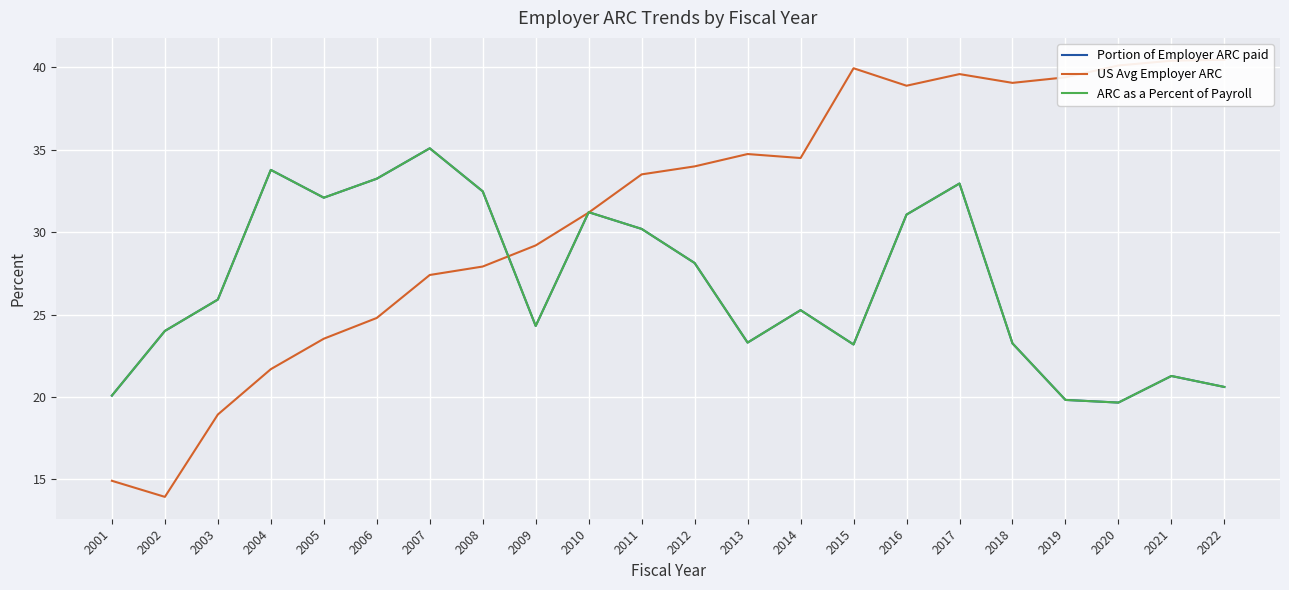

Reading left to right, list all the values displayed in this chart.

Portion of Employer ARC paid: 2001=20.1	2002=24.0	2003=25.9	2004=33.8	2005=32.1	2006=33.2	2007=35.1	2008=32.5	2009=24.3	2010=31.2	2011=30.2	2012=28.1	2013=23.3	2014=25.3	2015=23.2	2016=31.1	2017=33.0	2018=23.2	2019=19.8	2020=19.7	2021=21.3	2022=20.6
US Avg Employer ARC: 2001=14.9	2002=13.9	2003=18.9	2004=21.7	2005=23.5	2006=24.8	2007=27.4	2008=27.9	2009=29.2	2010=31.2	2011=33.5	2012=34.0	2013=34.7	2014=34.5	2015=40.0	2016=38.9	2017=39.6	2018=39.1	2019=39.4	2020=40.1	2021=40.4	2022=40.5
ARC as a Percent of Payroll: 2001=20.1	2002=24.0	2003=25.9	2004=33.8	2005=32.1	2006=33.2	2007=35.1	2008=32.5	2009=24.3	2010=31.2	2011=30.2	2012=28.1	2013=23.3	2014=25.3	2015=23.2	2016=31.1	2017=33.0	2018=23.2	2019=19.8	2020=19.7	2021=21.3	2022=20.6